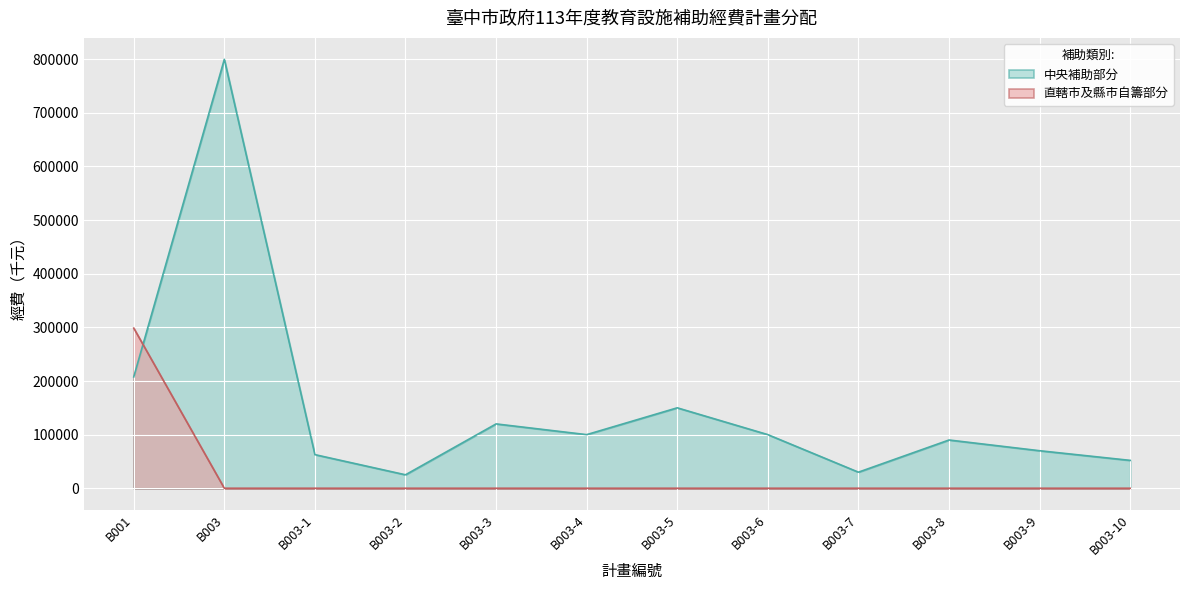

Rank the series by their average value, from highest to lowest.

中央補助部分, 直轄市及縣市自籌部分